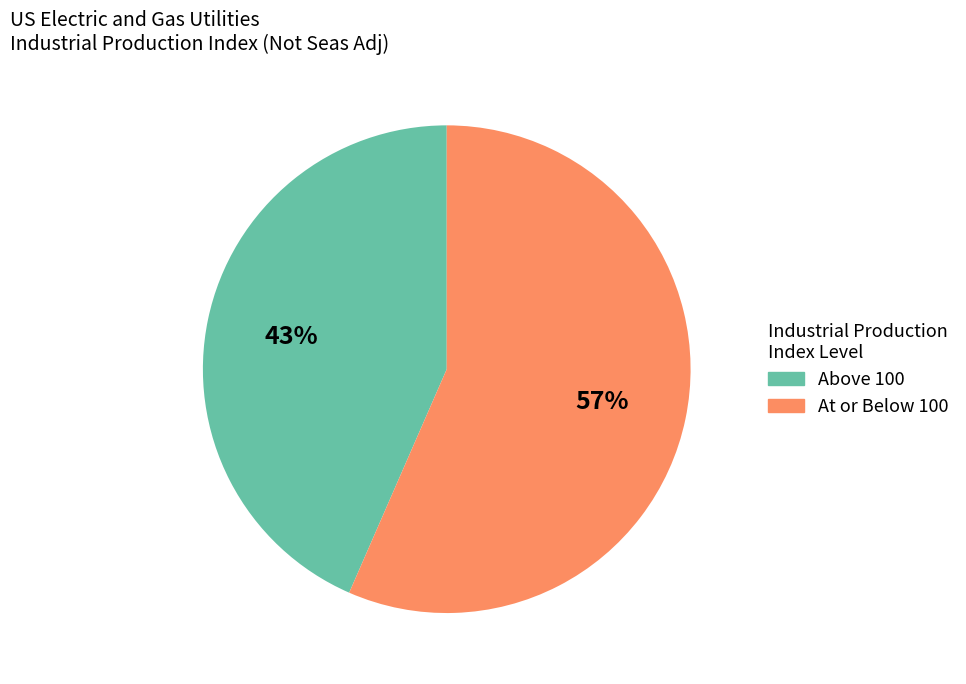

Does any single category account for the majority?

Yes